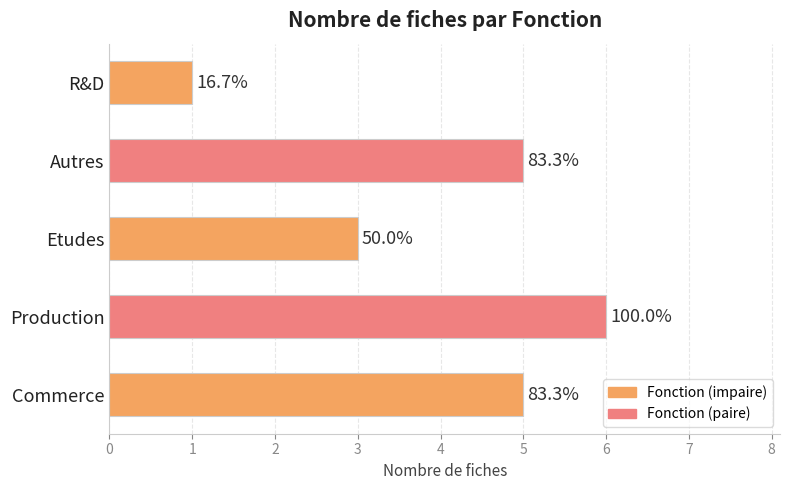

How many bars are there in total?

5